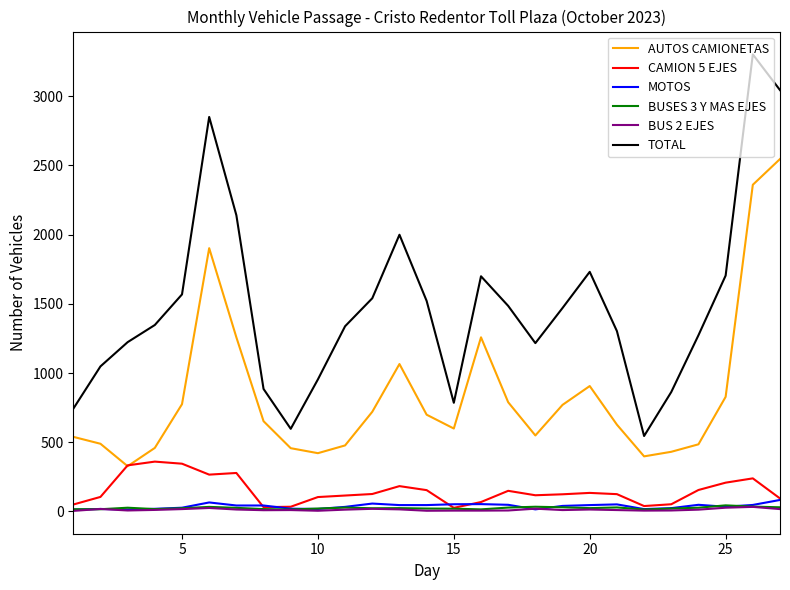

What are all the series names shown in the legend?

AUTOS CAMIONETAS, CAMION 5 EJES, MOTOS, BUSES 3 Y MAS EJES, BUS 2 EJES, TOTAL